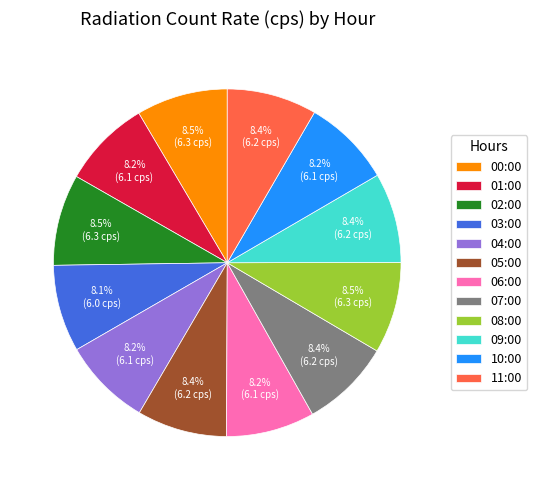

Does 04:00 account for over 50% of the chart?

No